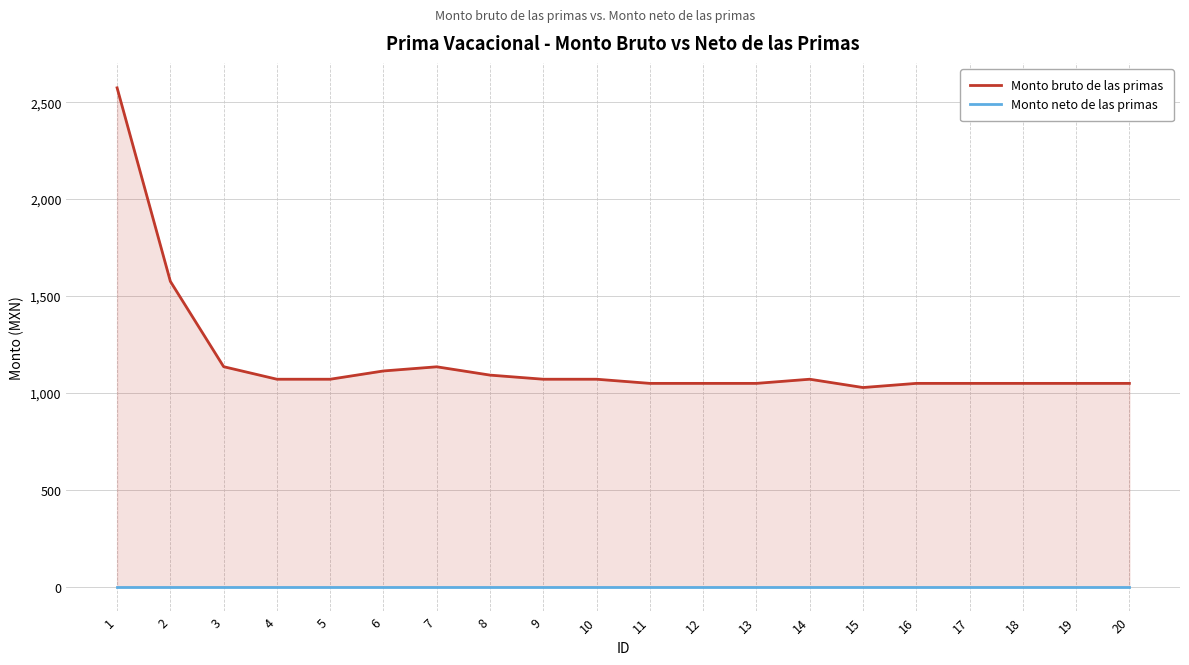

Reading left to right, list all the values displayed in this chart.

Monto bruto de las primas: 1=2574.2	2=1575.1	3=1134.8	4=1070.1	5=1070.1	6=1112.8	7=1134.3	8=1091.4	9=1070.1	10=1070.1	11=1048.7	12=1048.7	13=1048.7	14=1070.1	15=1027.3	16=1048.7	17=1048.7	18=1048.7	19=1048.7	20=1048.7
Monto neto de las primas: 1=0.0	2=0.0	3=0.0	4=0.0	5=0.0	6=0.0	7=0.0	8=0.0	9=0.0	10=0.0	11=0.0	12=0.0	13=0.0	14=0.0	15=0.0	16=0.0	17=0.0	18=0.0	19=0.0	20=0.0